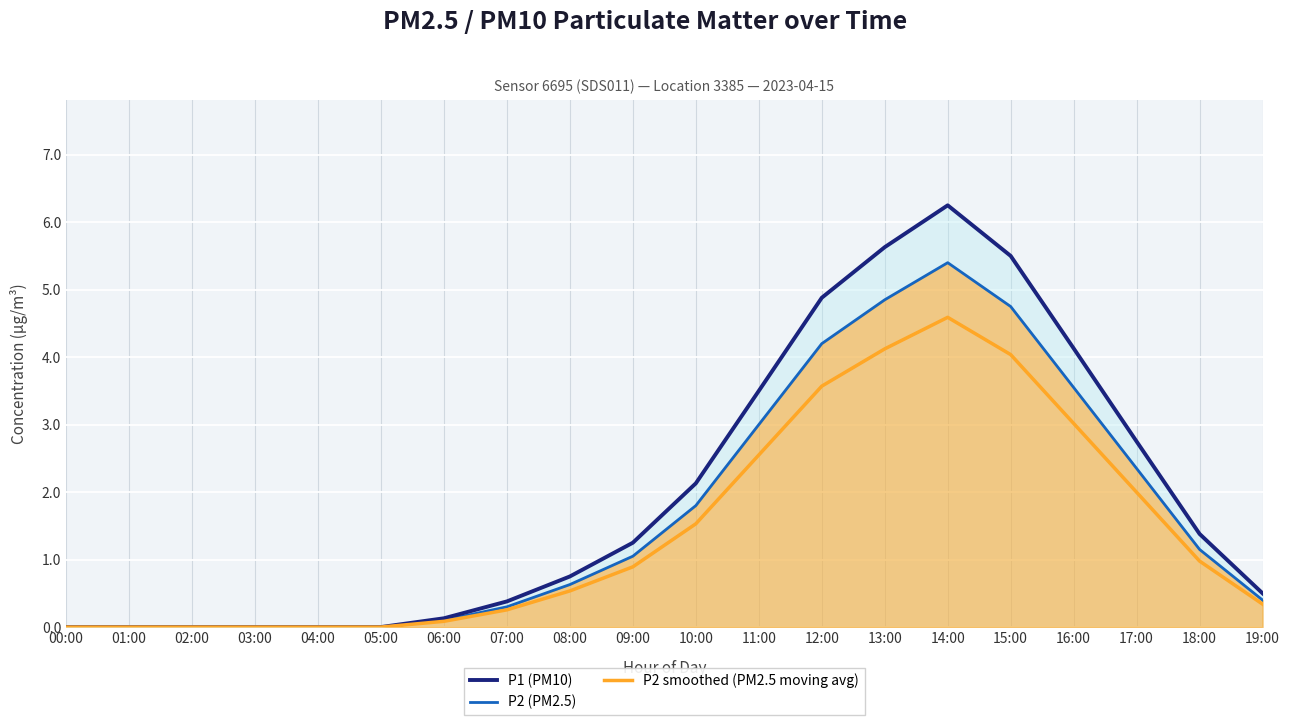

At which category is the sum across all series the highest?

14:00